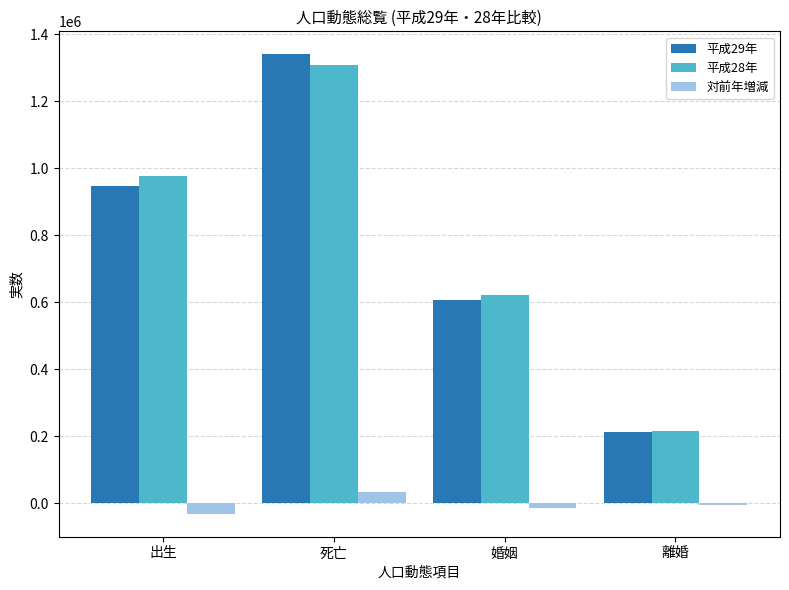

Reading left to right, what are all the values shown in this chart?

平成29年: 946065	1340397	606866	212262
平成28年: 976978	1307748	620531	216798
対前年増減: -30913	32649	-13665	-4536